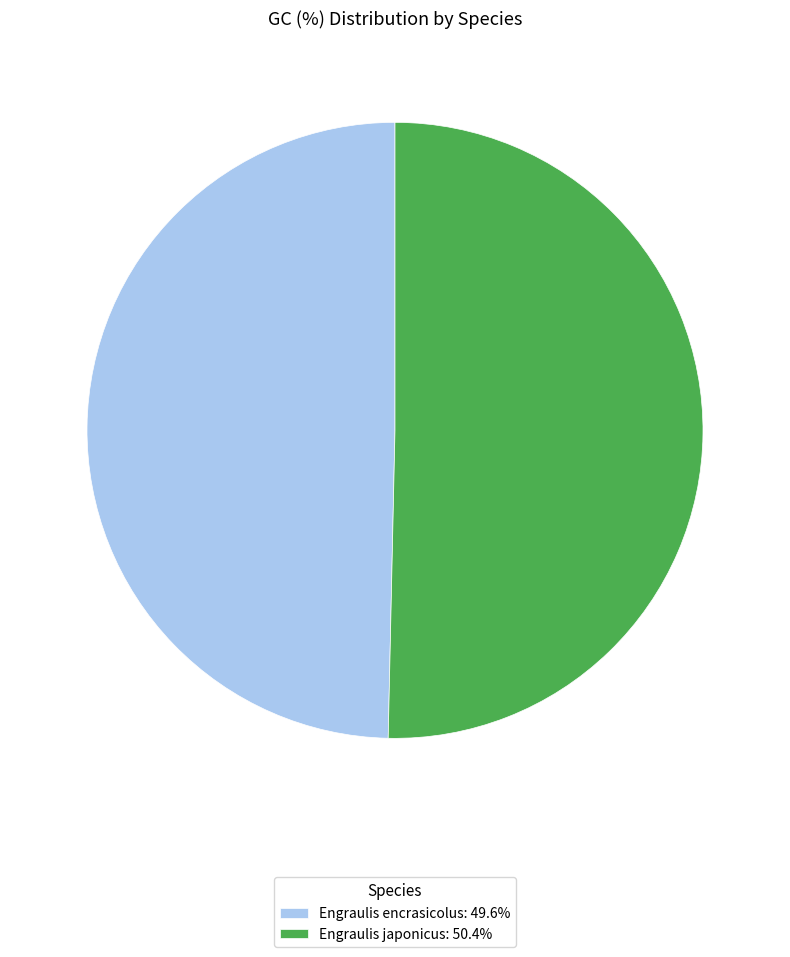

Rank the categories by value from highest to lowest.

Engraulis japonicus, Engraulis encrasicolus